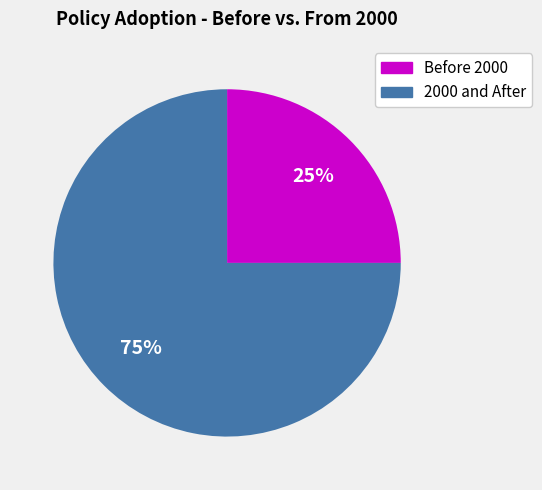

Is there any slice that represents more than half of the pie?

Yes